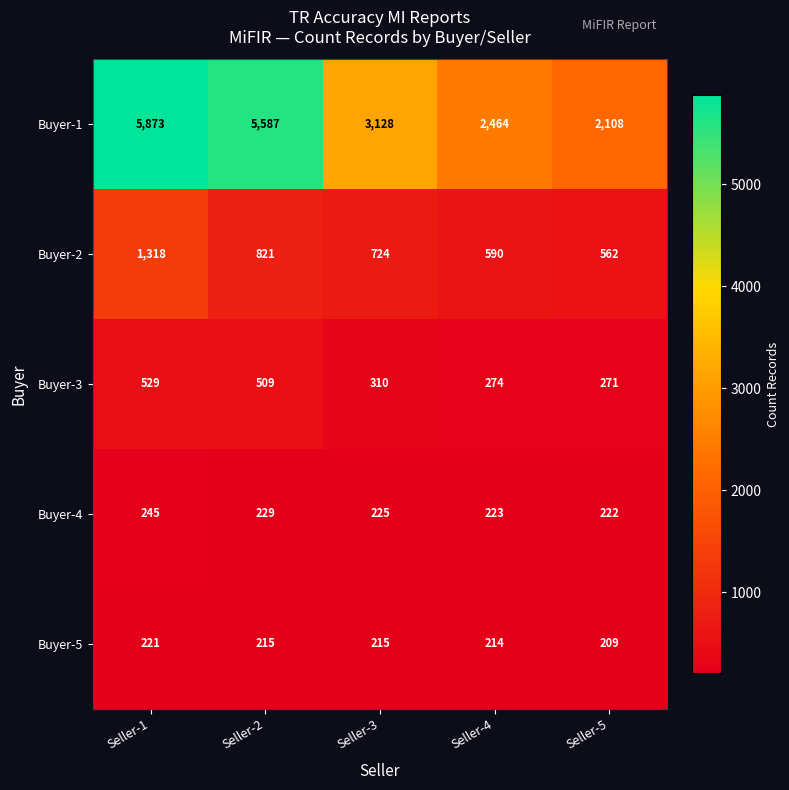

True or false: Buyer-4 has a value of 160 at Seller-2.

False